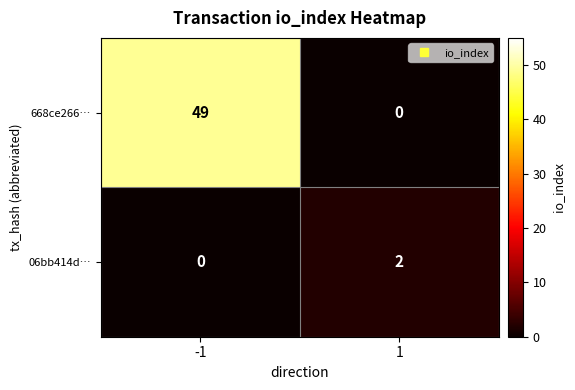

What is the difference between the 668ce266… values at -1 and 1?

49